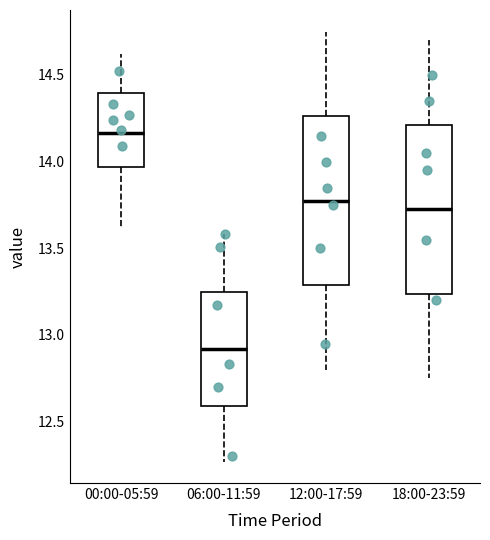

Which box's median line is the highest?

00:00-05:59